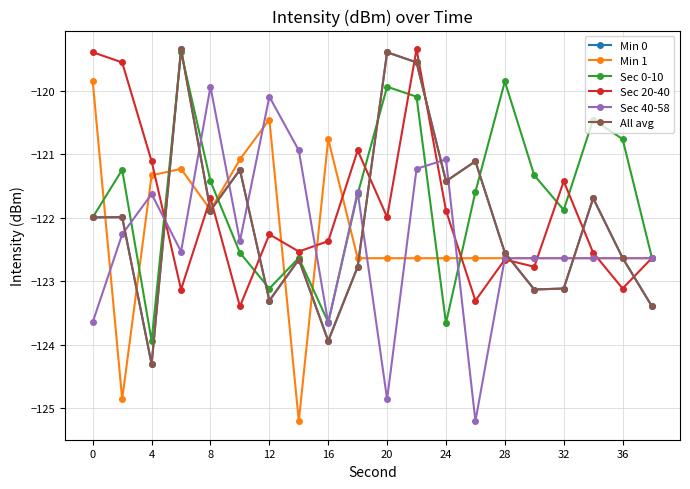

Is this an area chart (filled region under the line)?

No